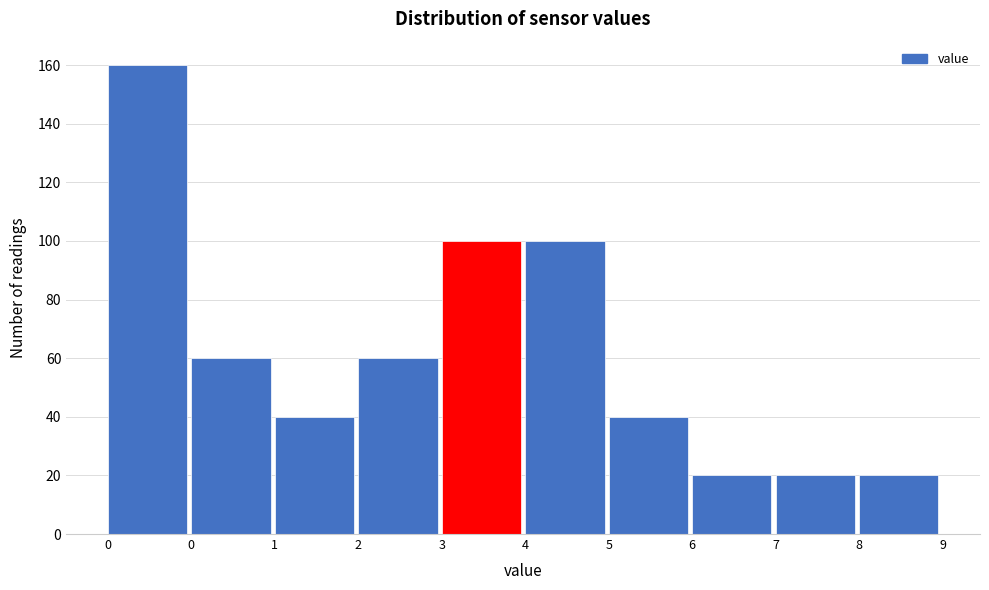

Does the chart contain any negative values?

No